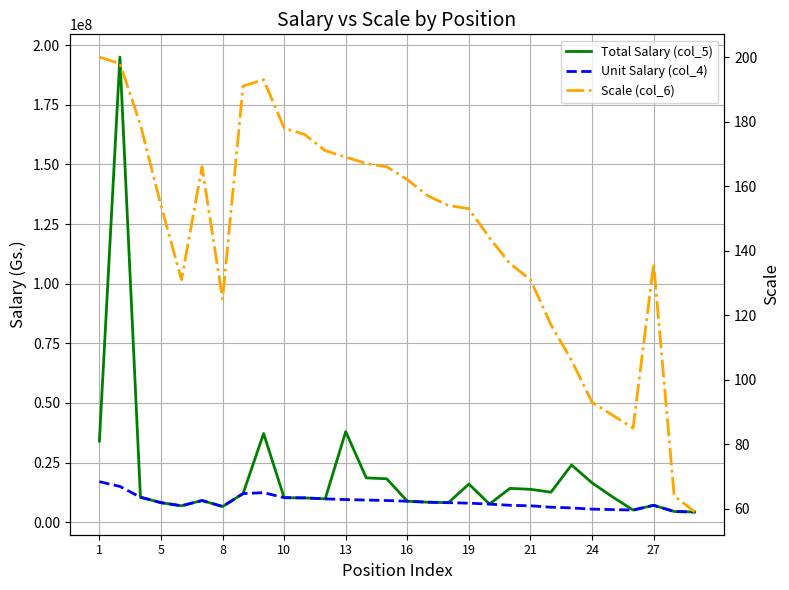

What is the difference between the maximum and minimum values in the Scale (col_6) series?

141